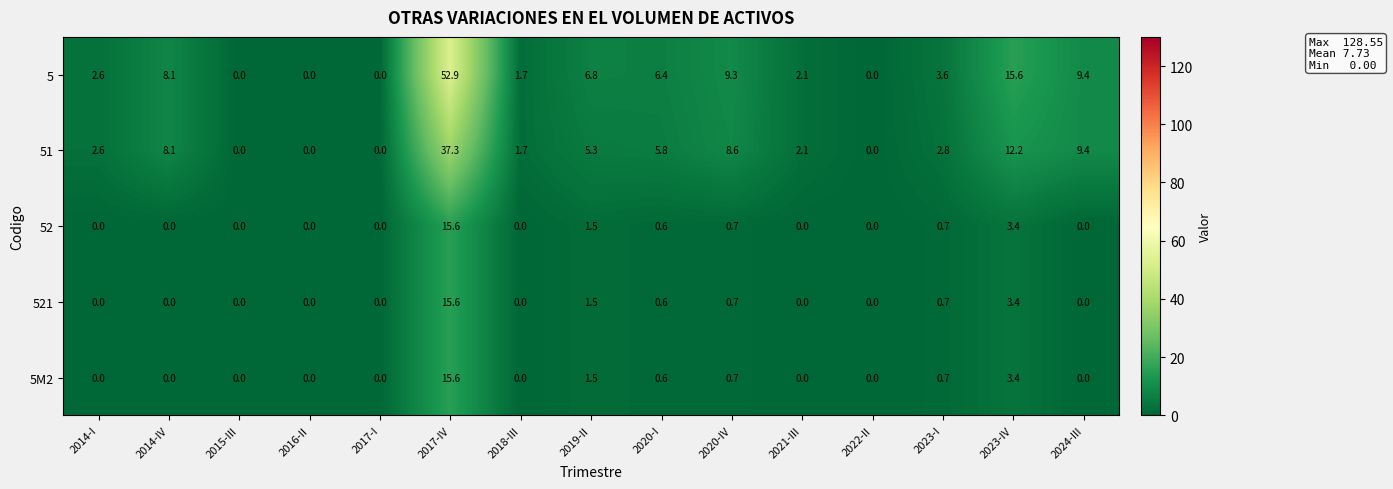

Which label corresponds to the largest value in the chart?

2017-IV